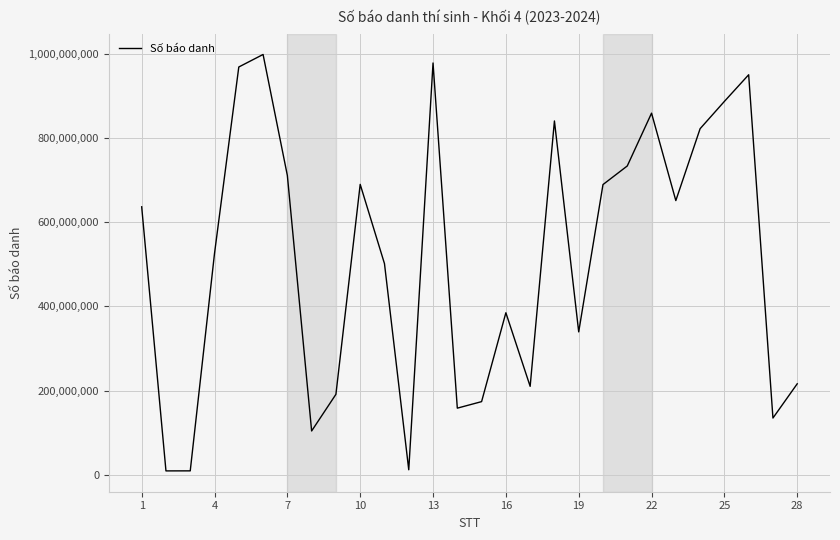

What is the difference between the maximum and minimum values?

990436731